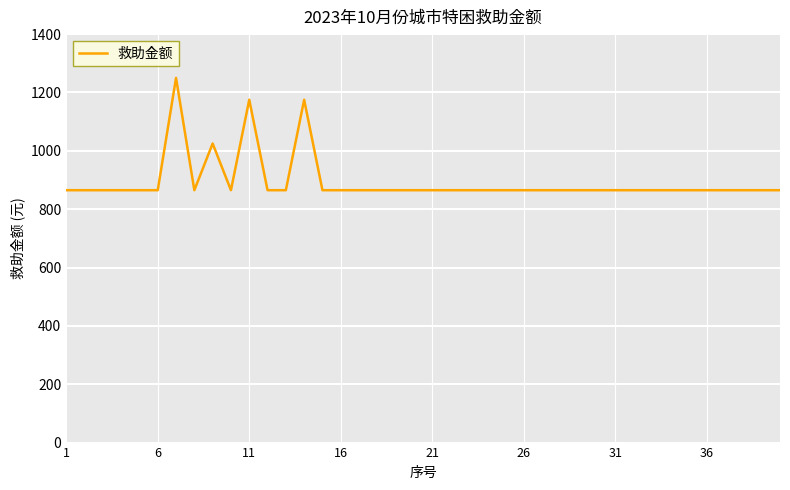

Reading right to left, extract all data points from this chart.

865	865	865	865	865	865	865	865	865	865	865	865	865	865	865	865	865	865	865	865	865	865	865	865	865	865	1175	865	865	1175	865	1025	865	1250	865	865	865	865	865	865